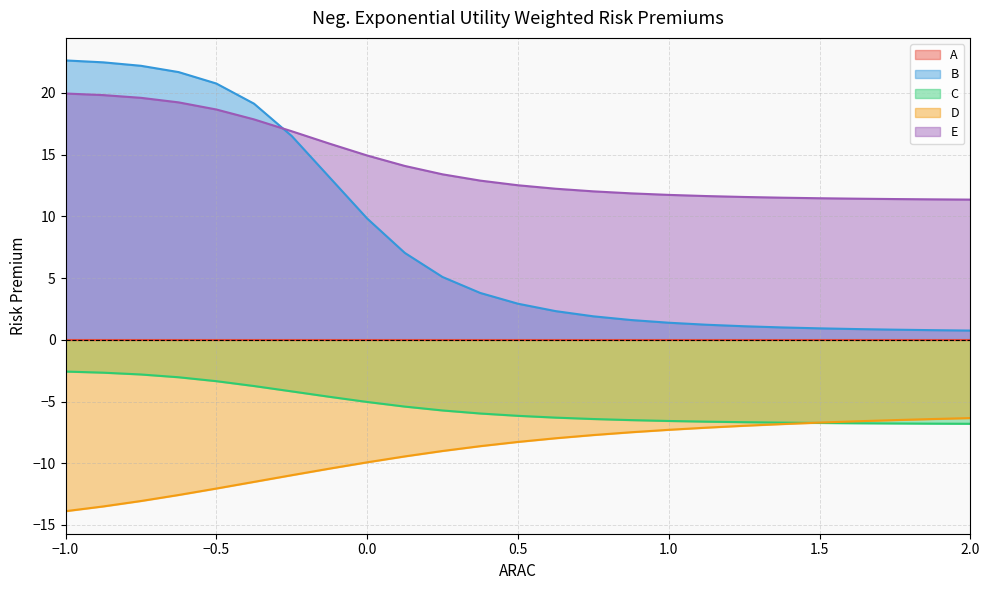

How many lines are shown in the chart?

5